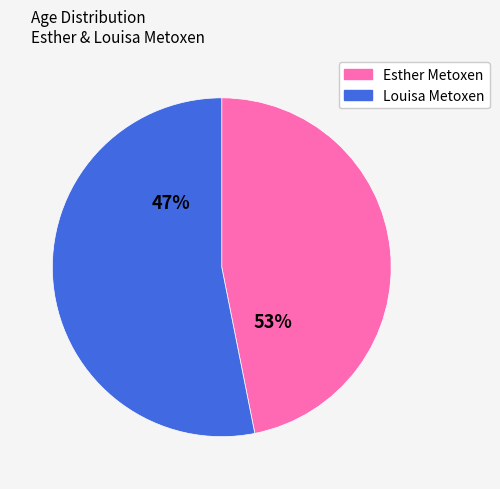

Do Esther Metoxen and Louisa Metoxen together represent more than half of the pie?

Yes